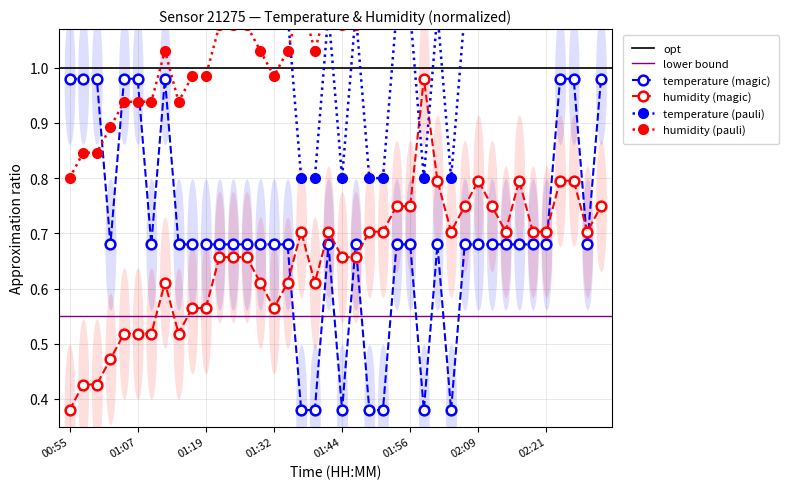

At which label is humidity closest to 0?

00:55